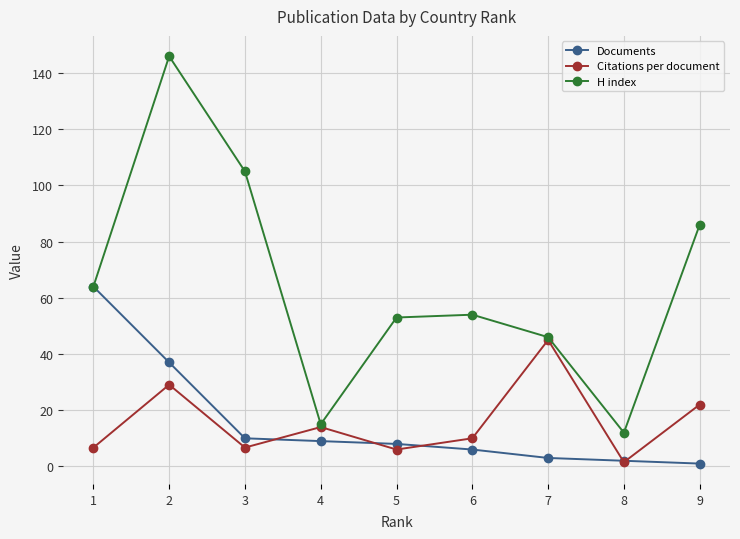

The Citations per document series shows 6.0 at 5. True or false?

True